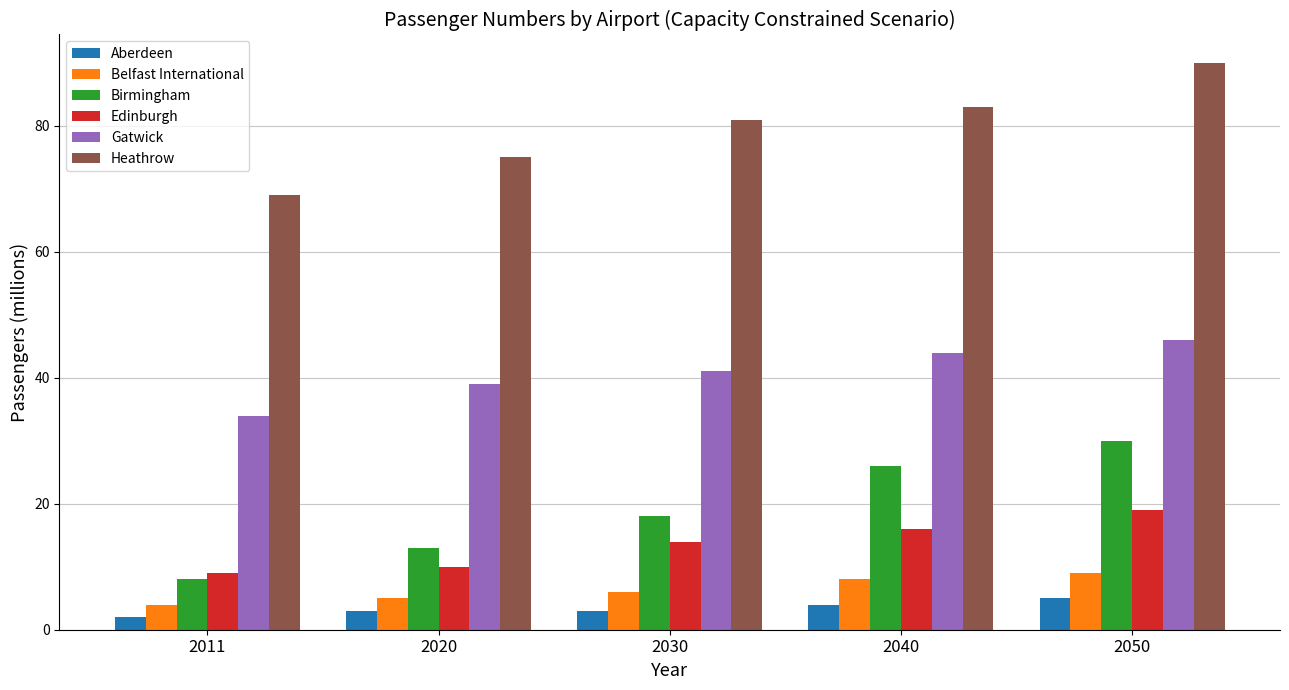

At how many categories does at least one series exceed 79?

3